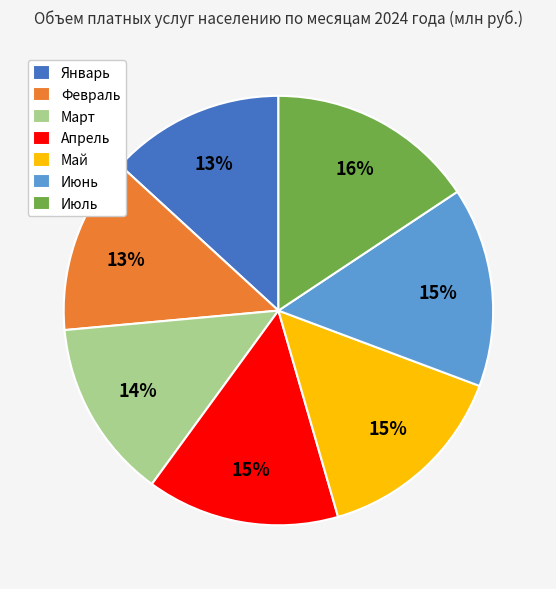

To the nearest percent, what percentage of the pie is Июль?

16%